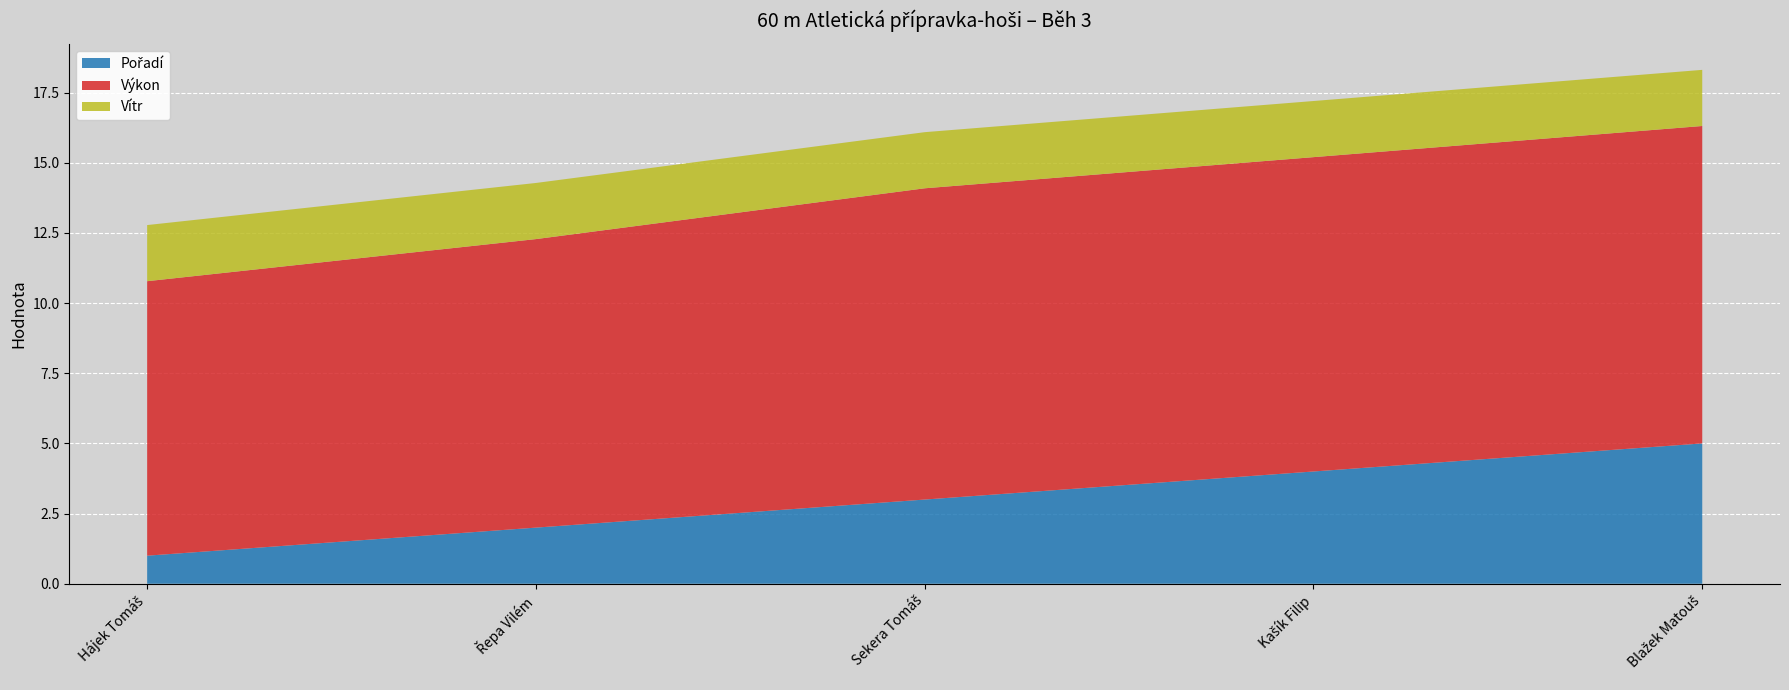

True or false: Výkon and Pořadí intersect in this chart.

False